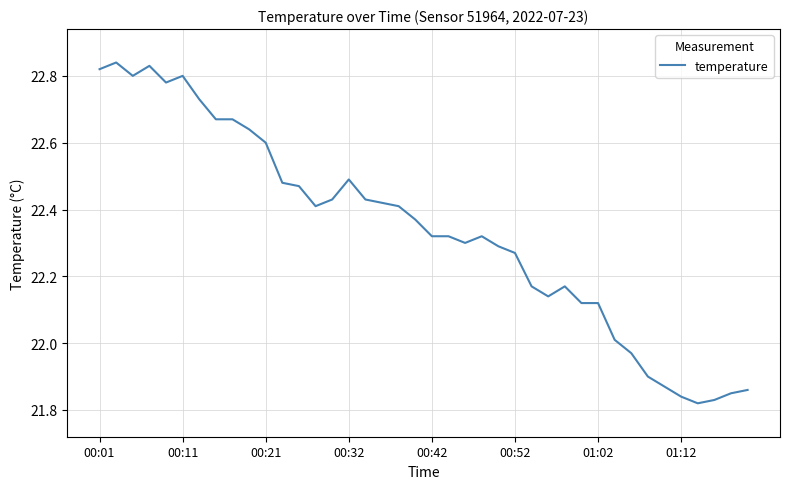

True or false: the data shows 22.8 at 00:11.

True